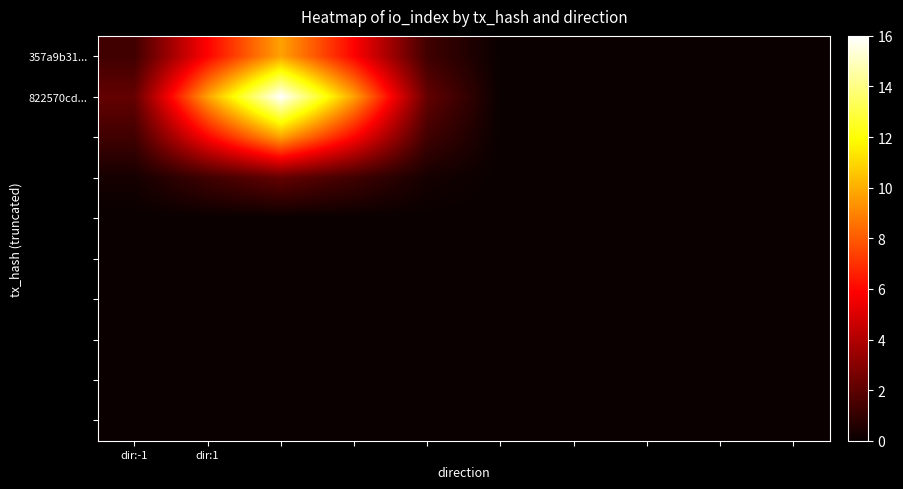

How many distinct data groups are displayed?

10